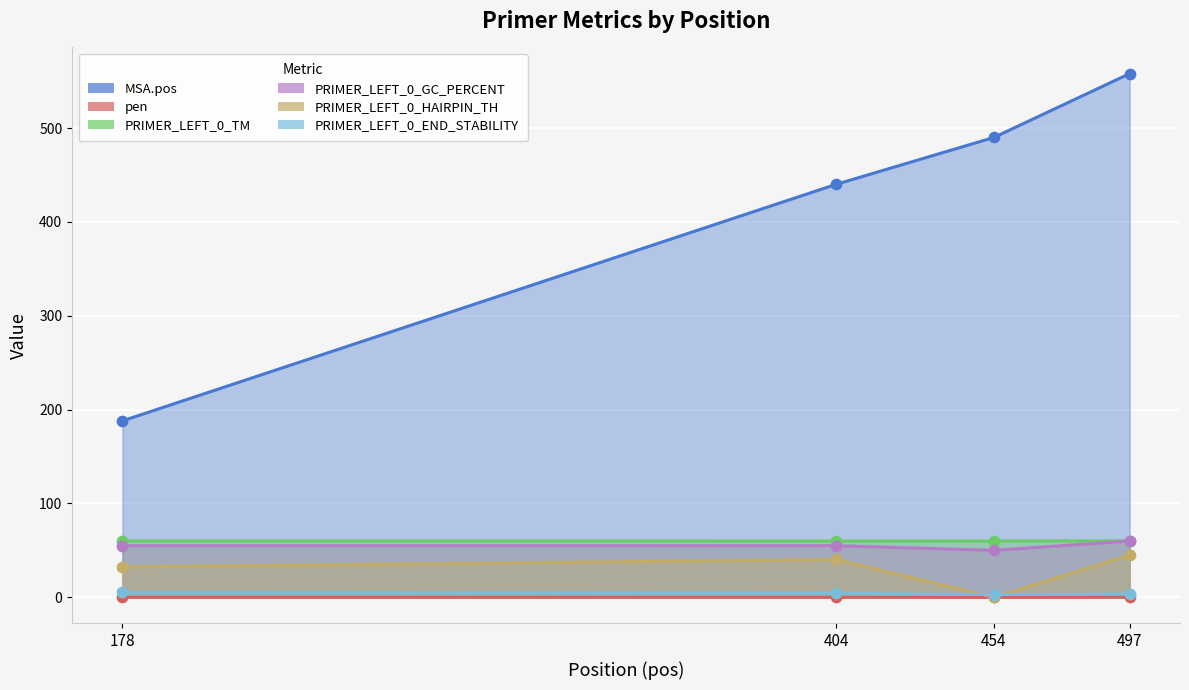

Which series contains the highest Y value?

MSA.pos